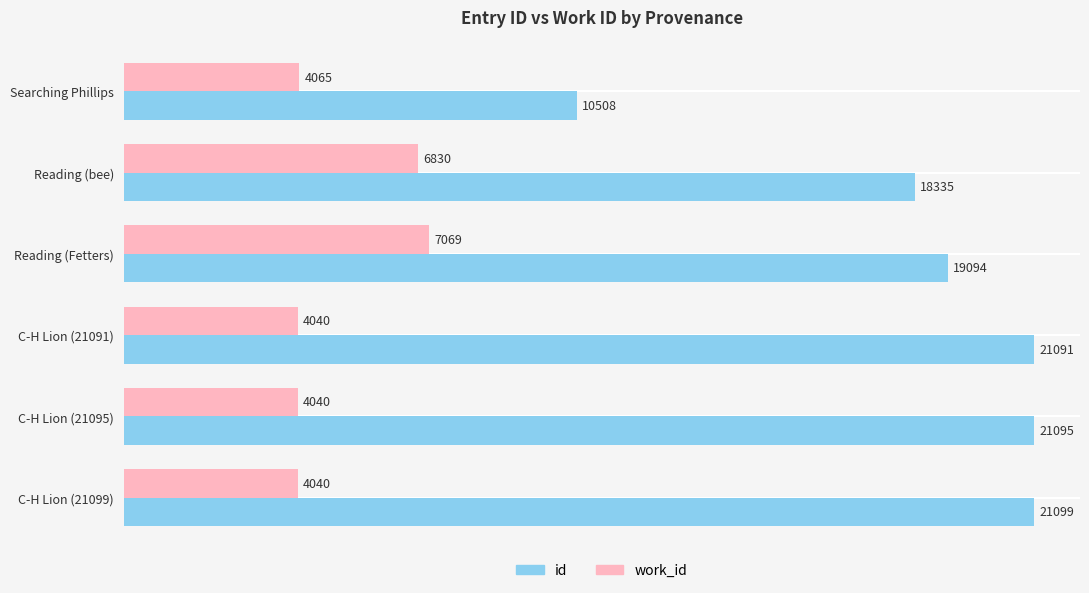

Is the value of work_id at C-H Lion (21099) greater than the value of id at Reading (bee)?

No